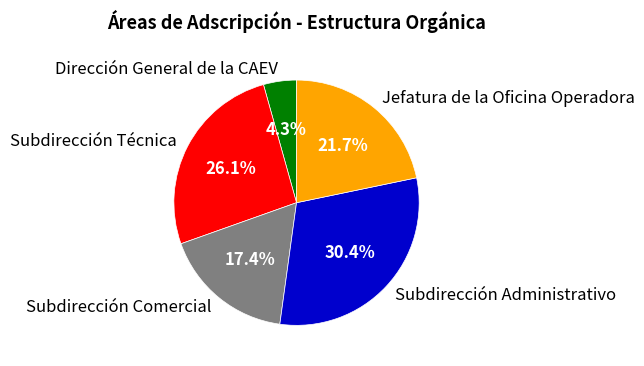

What percentage do Subdirección Comercial and Jefatura de la Oficina Operadora together represent?

39.1%